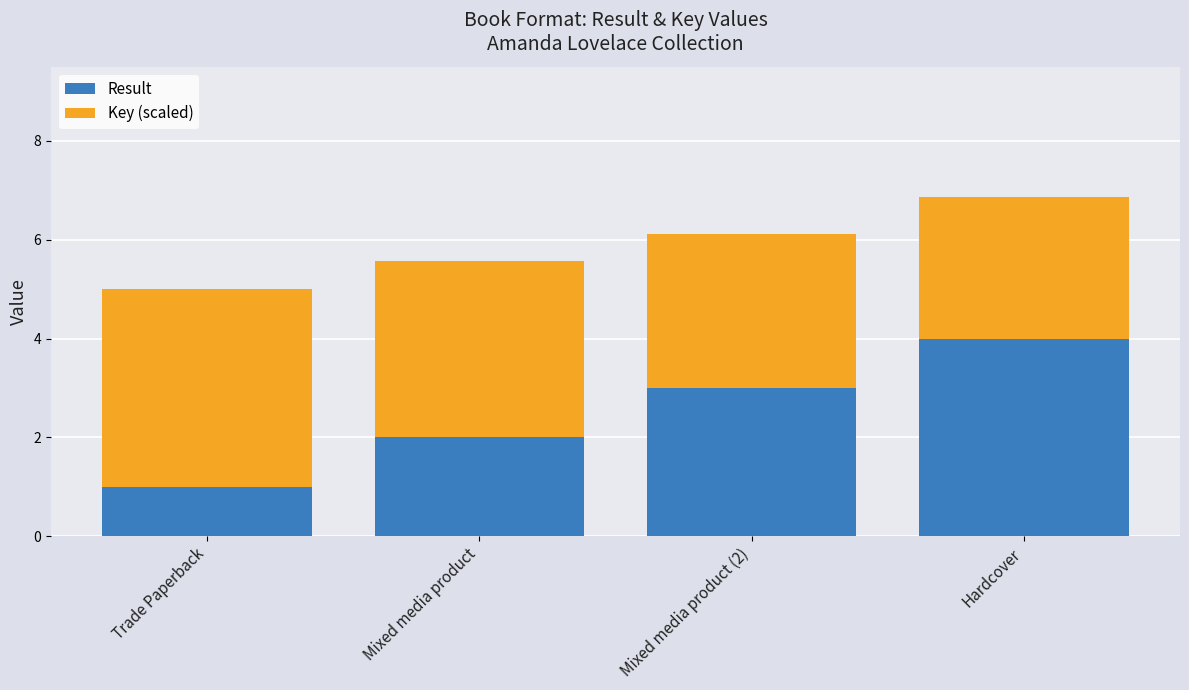

Rank the categories by Result value from lowest to highest.

Trade Paperback, Mixed media product, Mixed media product (2), Hardcover